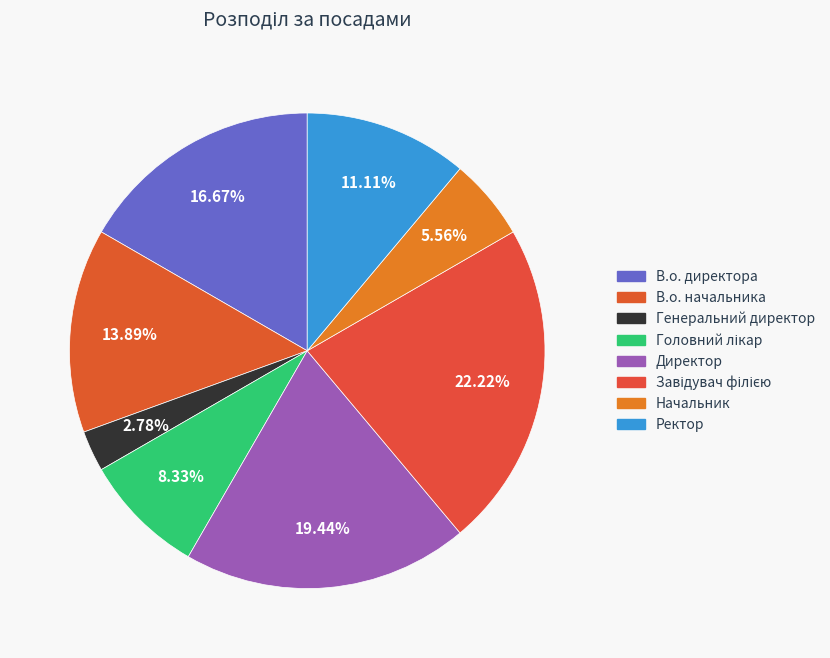

Is there any slice that represents more than half of the pie?

No